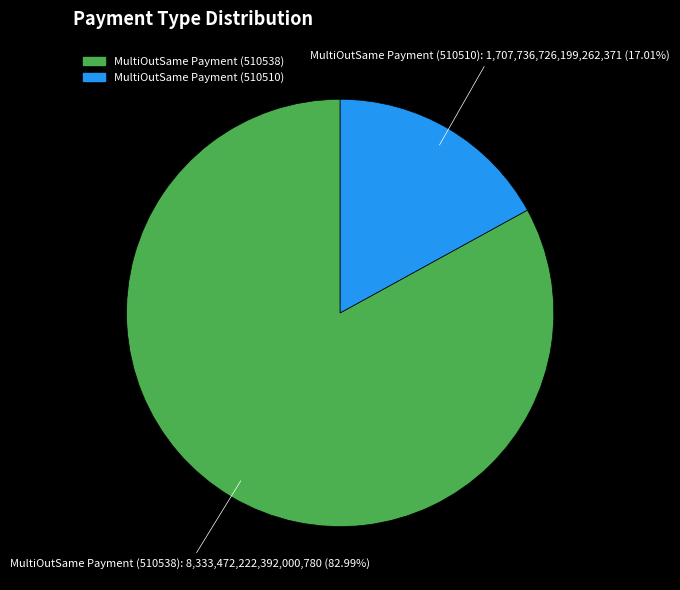

True or false: MultiOutSame Payment (510510) accounts for 17% of the total.

True